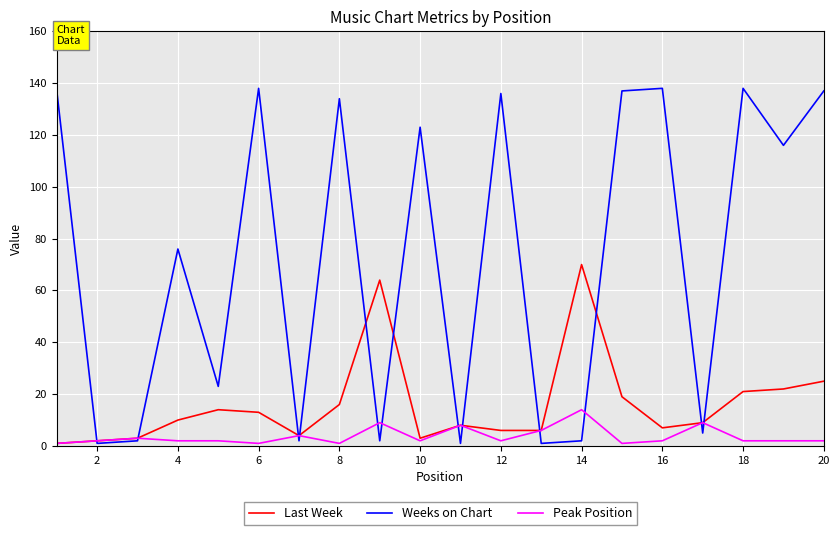

What is the maximum value for Weeks on Chart?

138